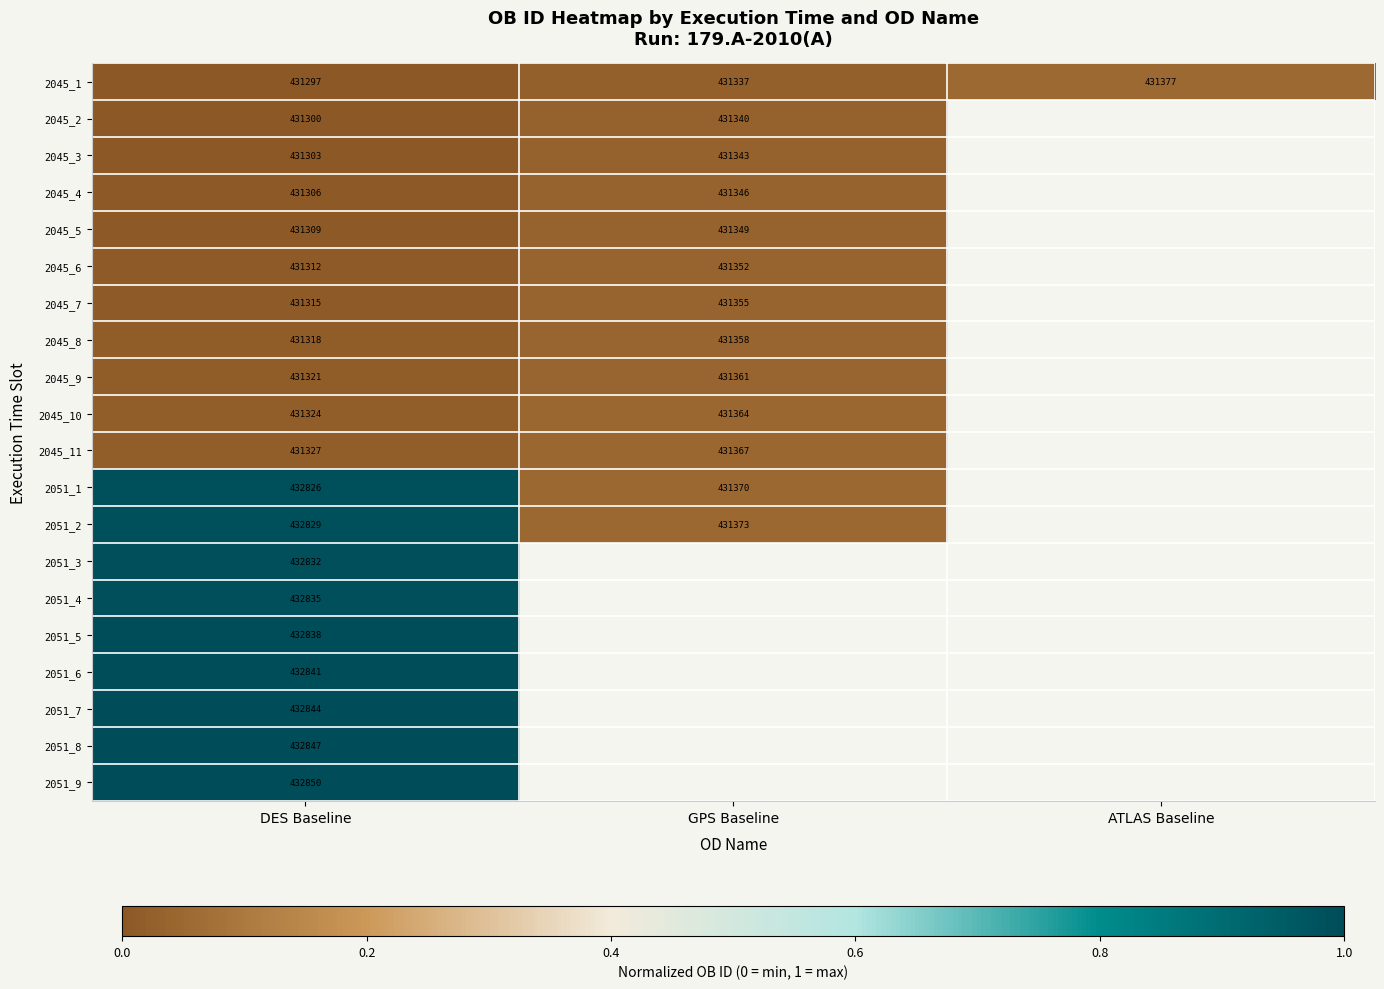

The value of 2045_4 at DES Baseline is 431306. True or false?

True